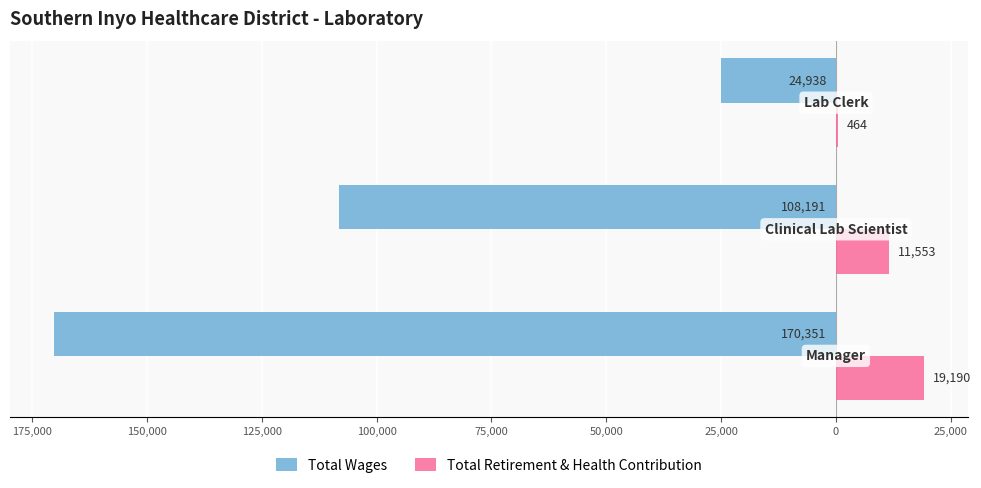

What are all the series names shown in the legend?

Total Wages, Total Retirement & Health Contribution